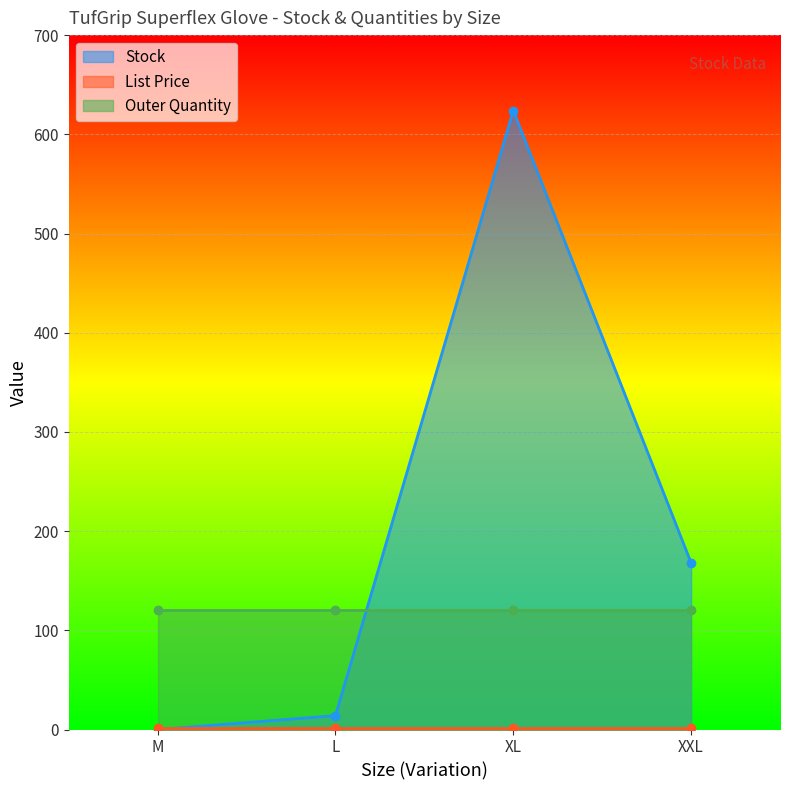

Which series has the largest total across all categories?

Stock